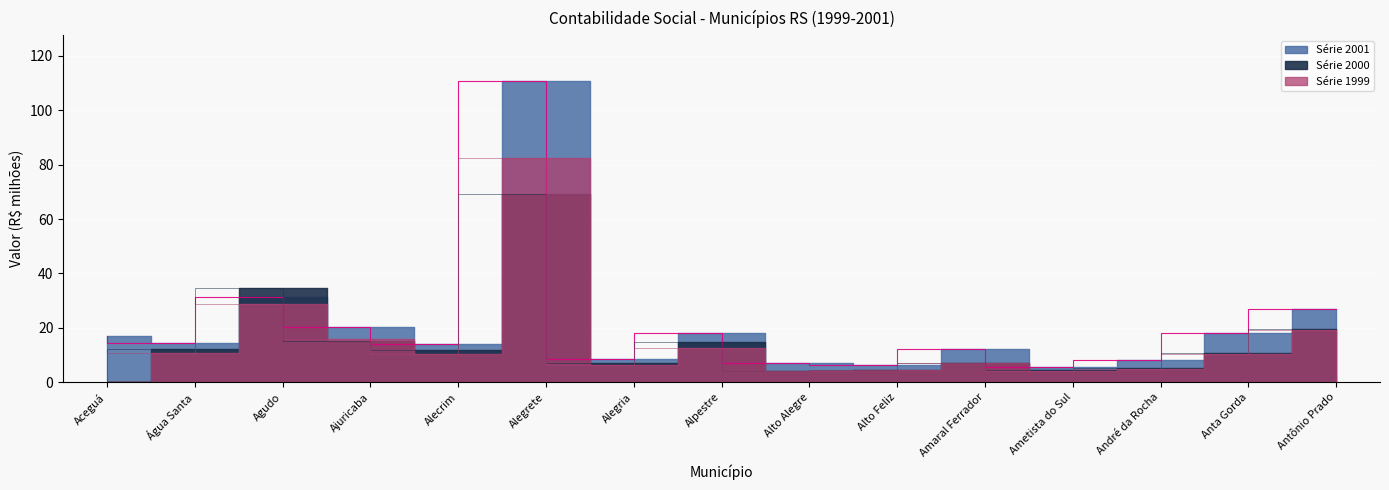

Read the Série 2000 value at André da Rocha.

5.3